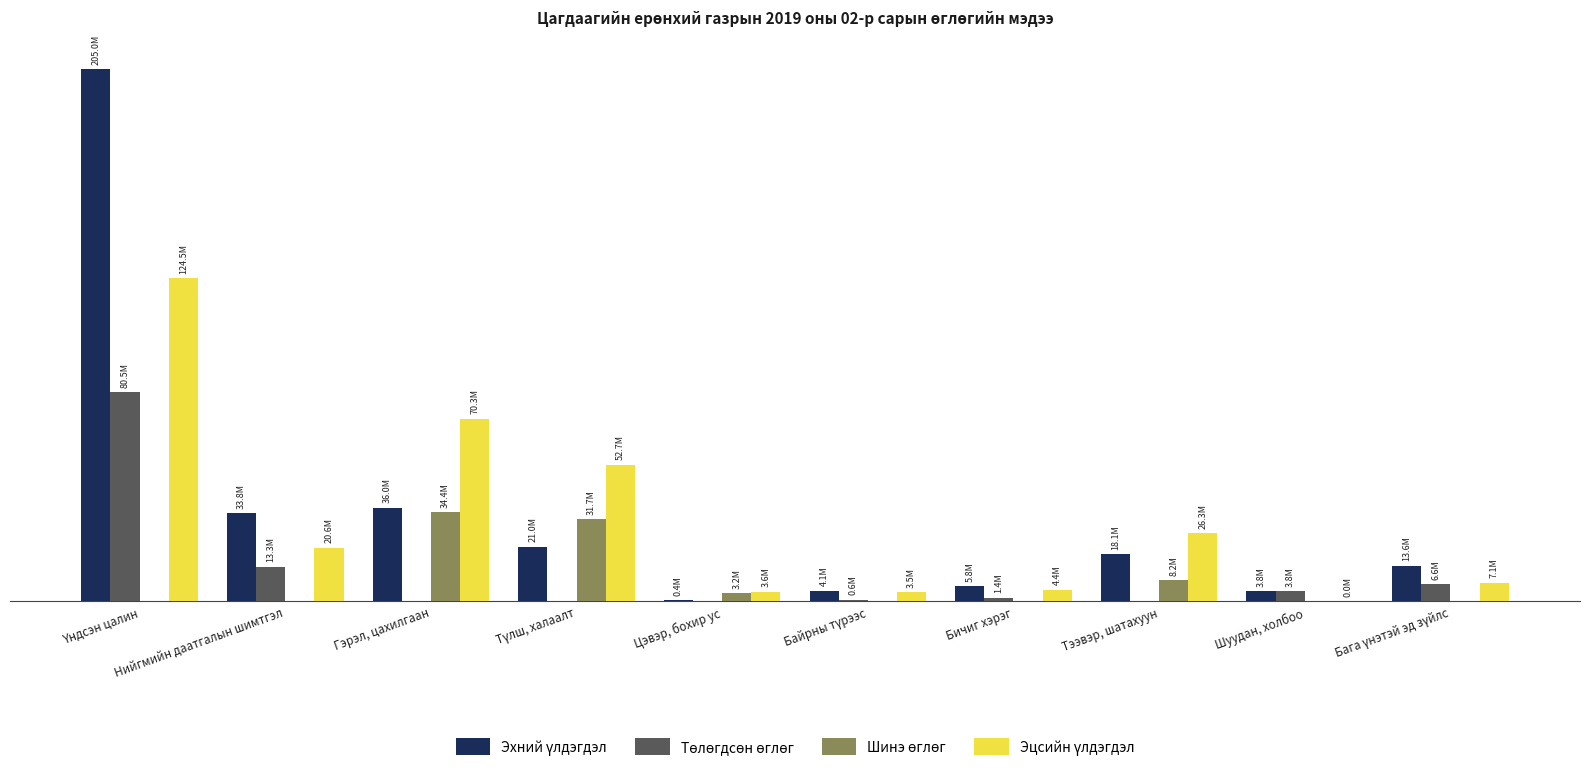

At Нийгмийн даатгалын шимтгэл, list the series in order from smallest to largest.

Шинэ өглөг, Төлөгдсөн өглөг, Эцсийн үлдэгдэл, Эхний үлдэгдэл